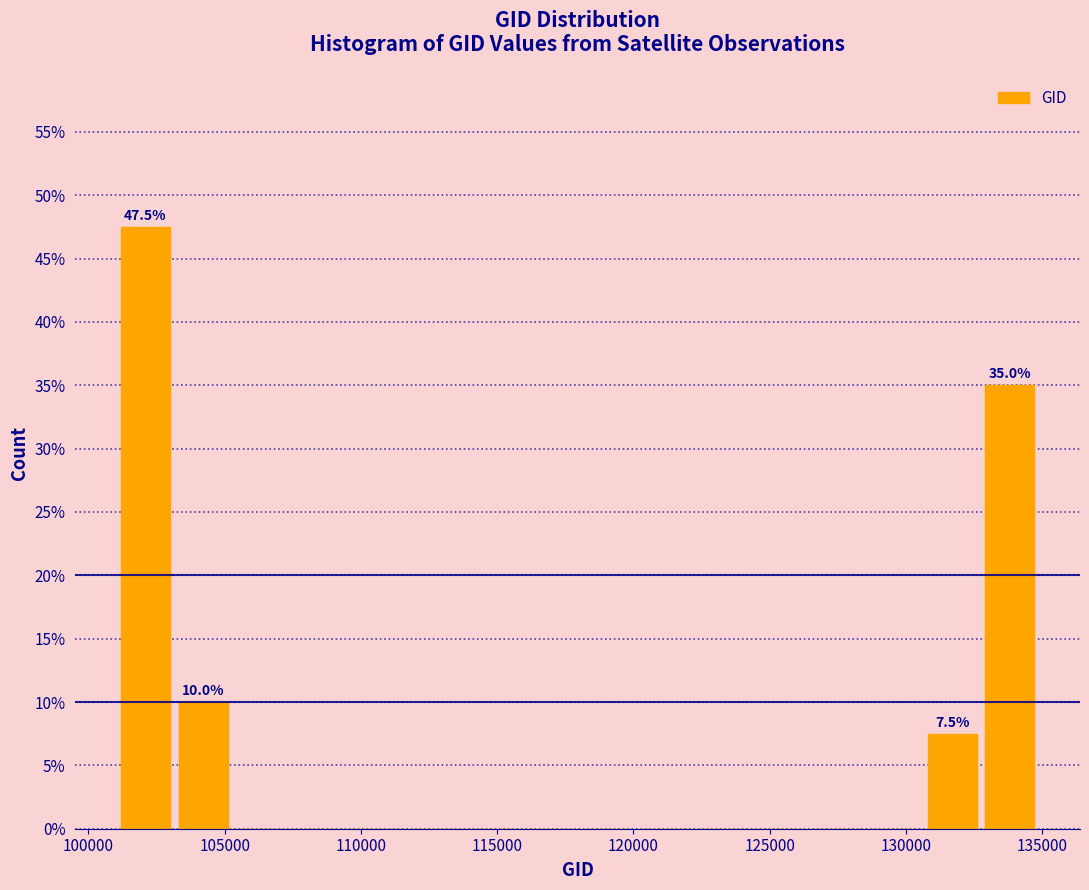

Over which range of the x-axis is the bar tallest?

101000 to 103000